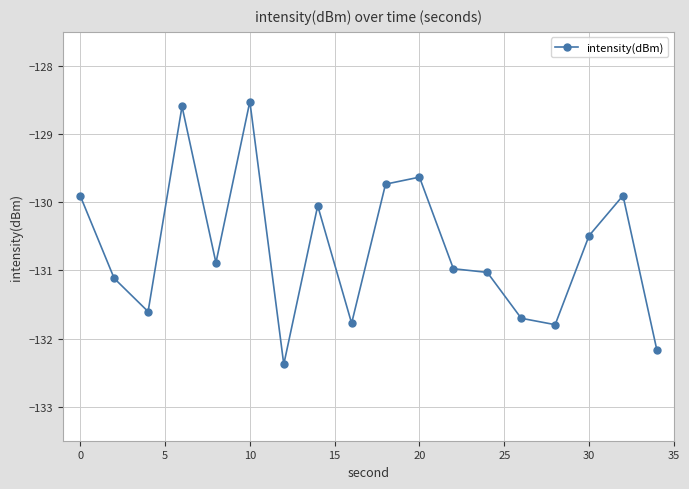

What is the minimum value shown in the chart?

-132.4